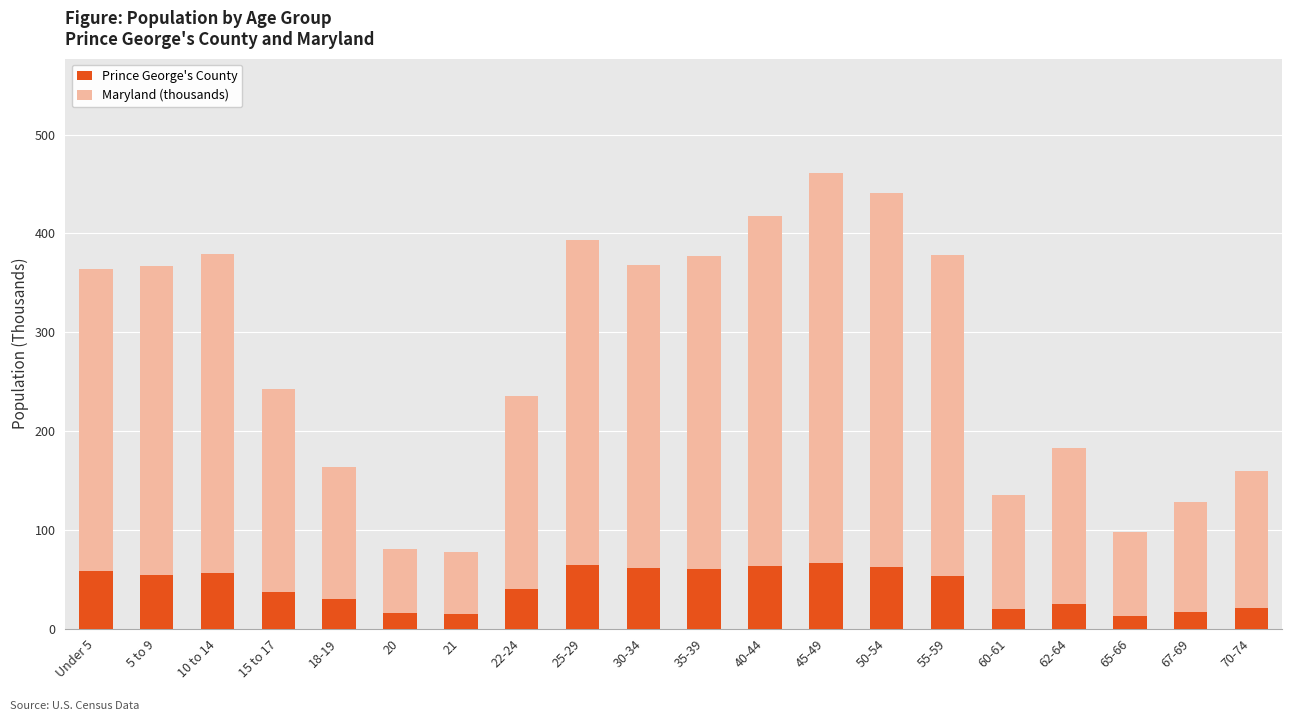

Is it true that Prince George's County equals 3.1 at 65-66?

False